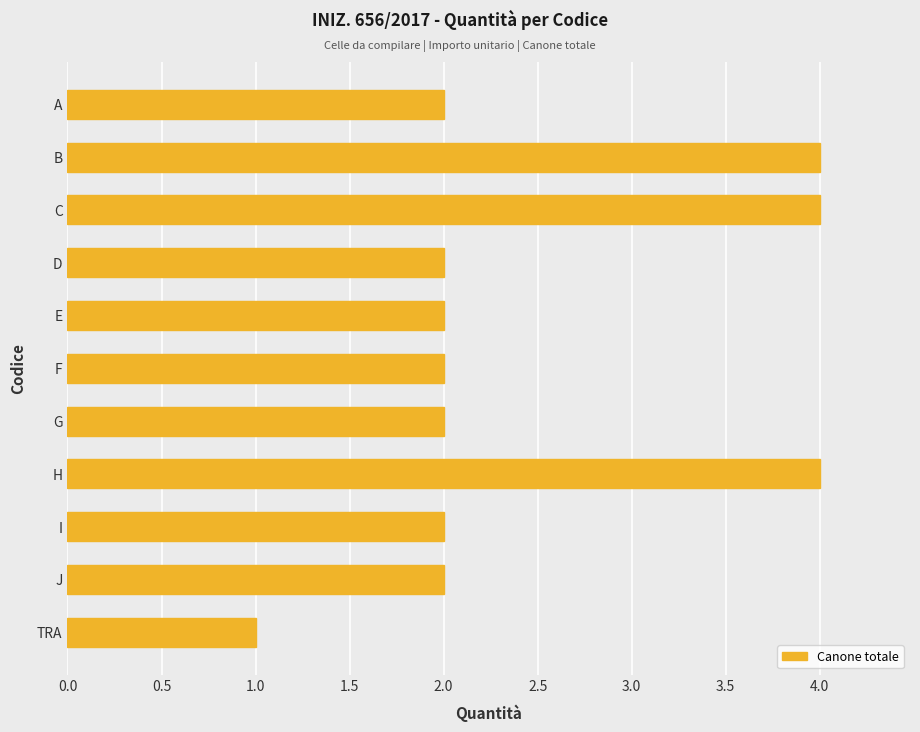

What position from the bottom is C?

9